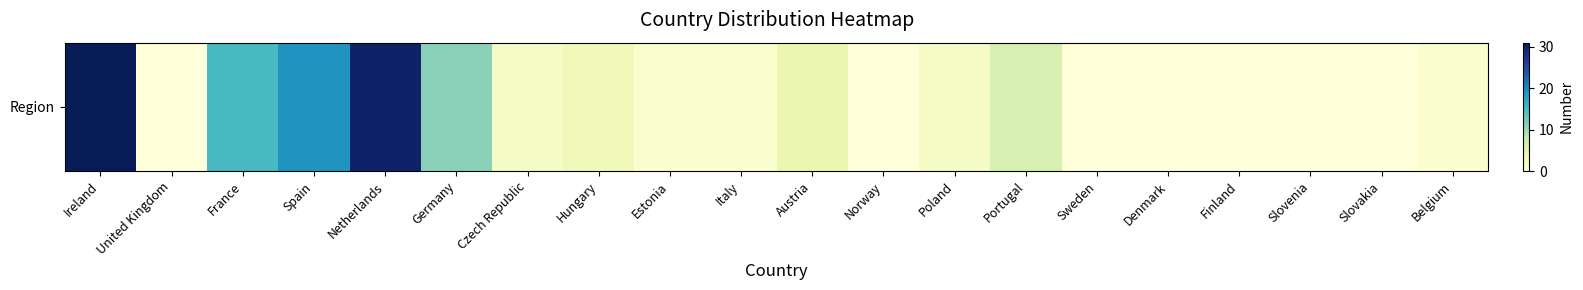

Reading right to left, transcribe all the data shown in this chart.

Belgium=1	Slovakia=0	Slovenia=0	Finland=0	Denmark=0	Sweden=0	Portugal=6	Poland=2	Norway=0	Austria=4	Italy=1	Estonia=1	Hungary=3	Czech Republic=2	Germany=11	Netherlands=30	Spain=19	France=15	United Kingdom=0	Ireland=31